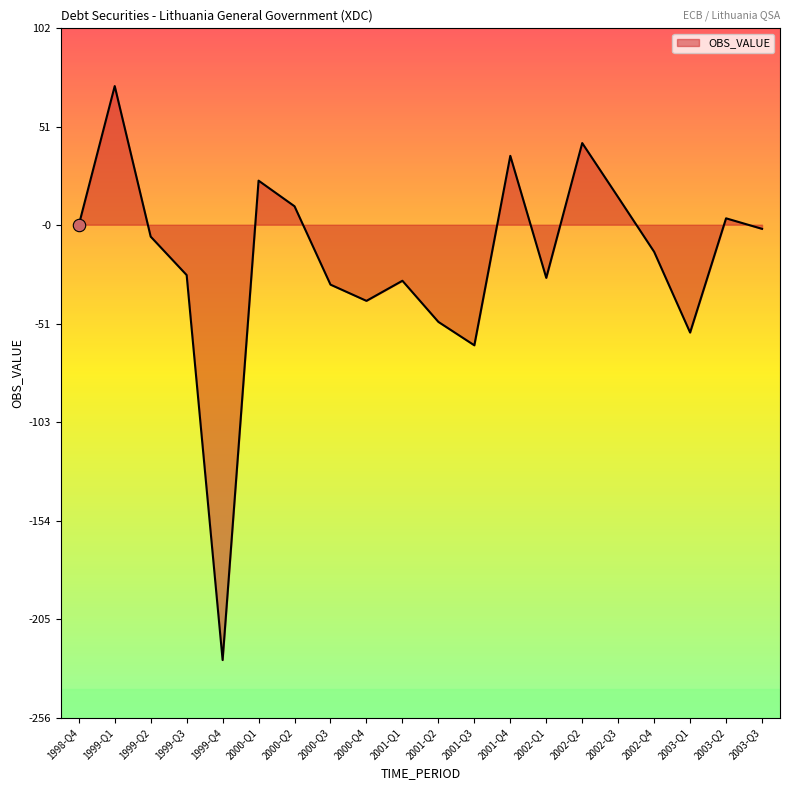

Between 2002-Q2 and 1999-Q4, which is larger?

2002-Q2